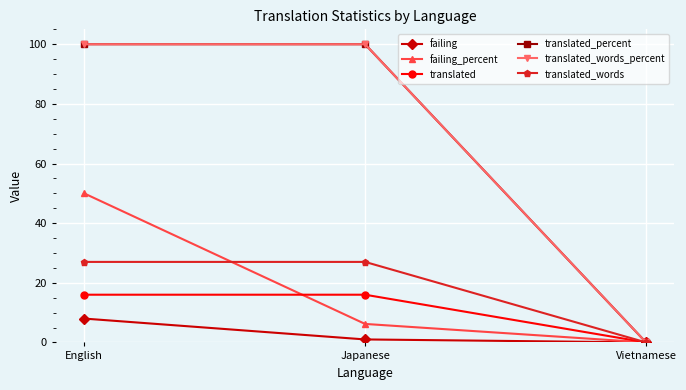

Between Japanese and English, which is larger?

English